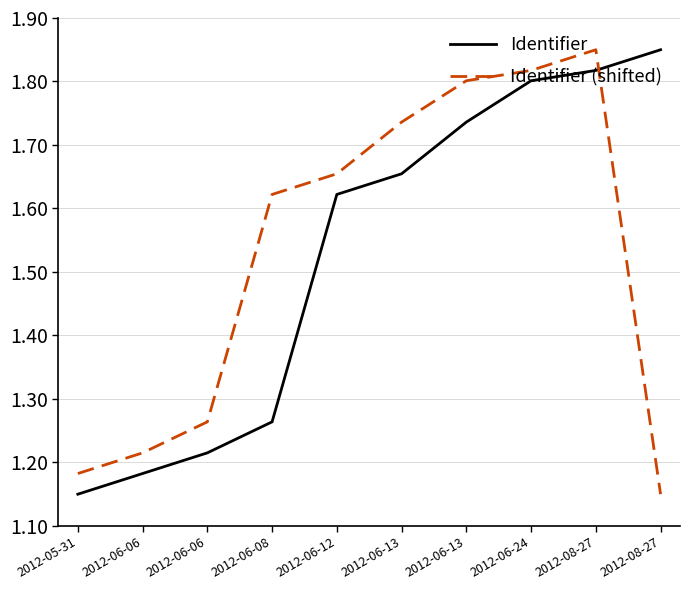

What are all the series names shown in the legend?

Identifier, Identifier (shifted)